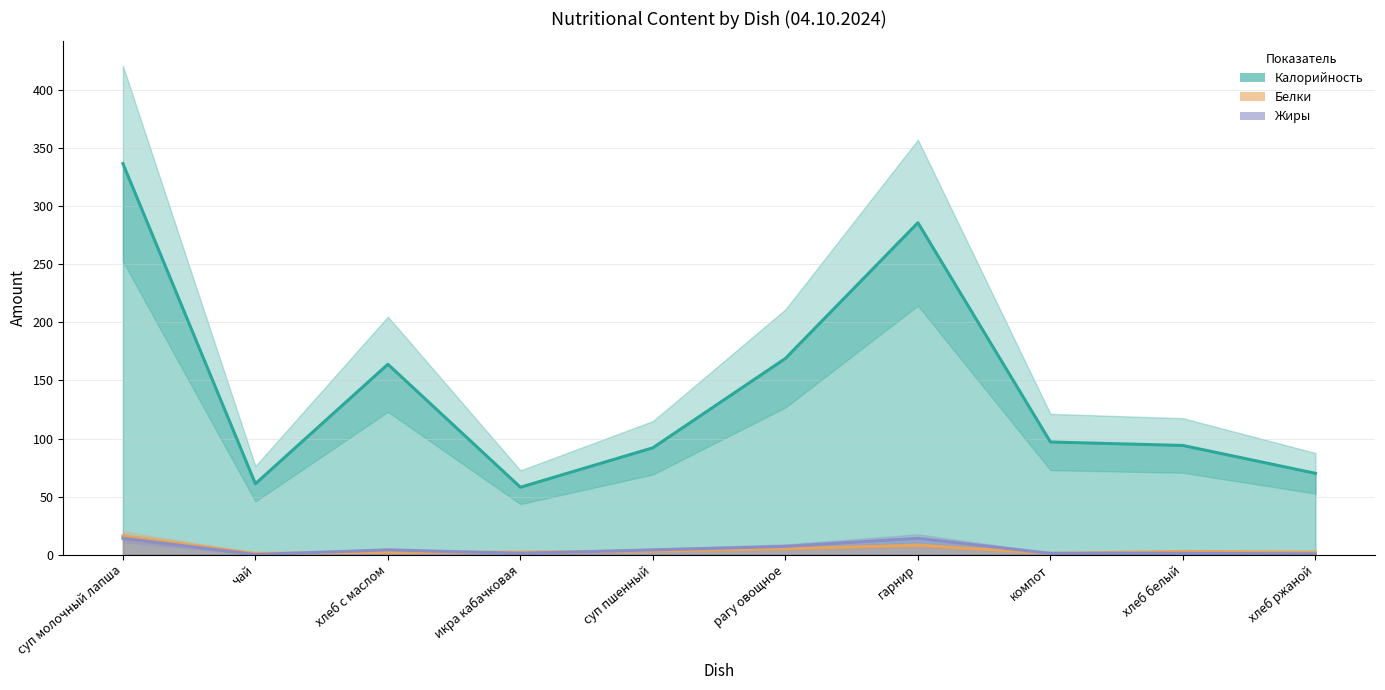

How many values in the Калорийность series are below 97?

5